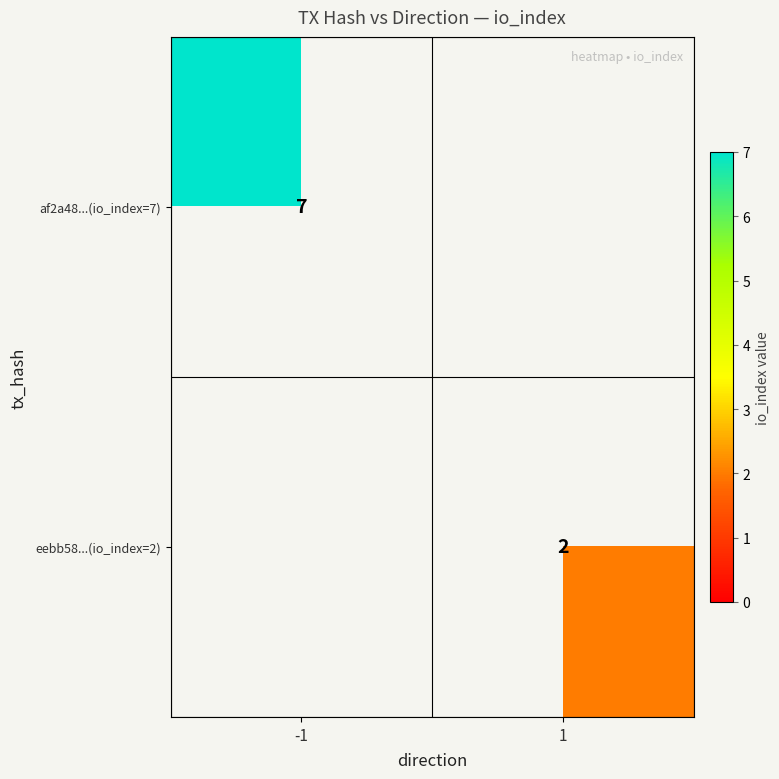

What is the difference between the highest and lowest values at 1?

2